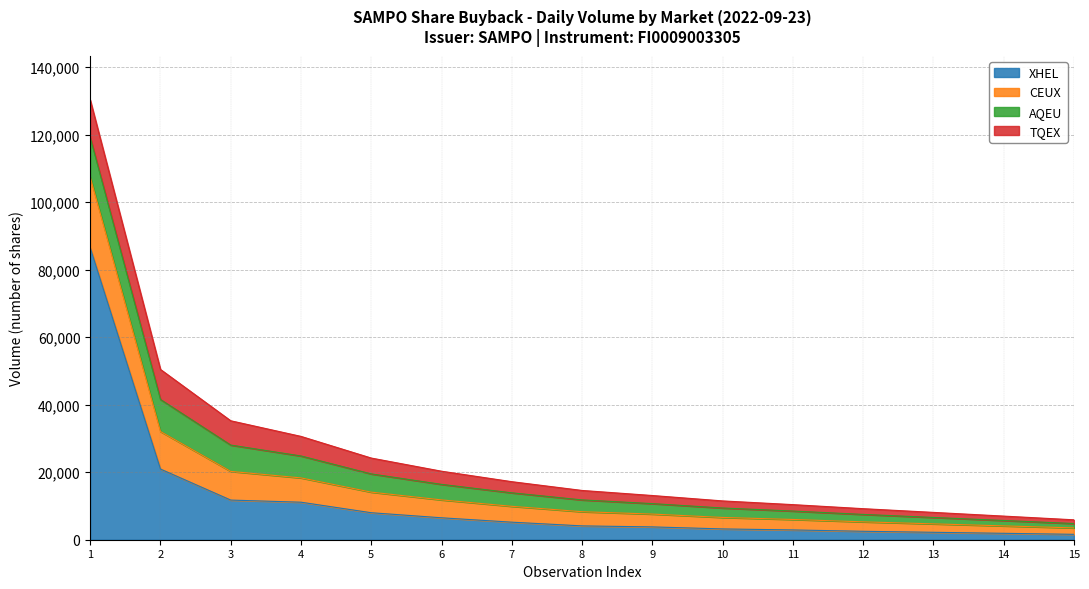

What are all the series names shown in the legend?

XHEL, CEUX, AQEU, TQEX